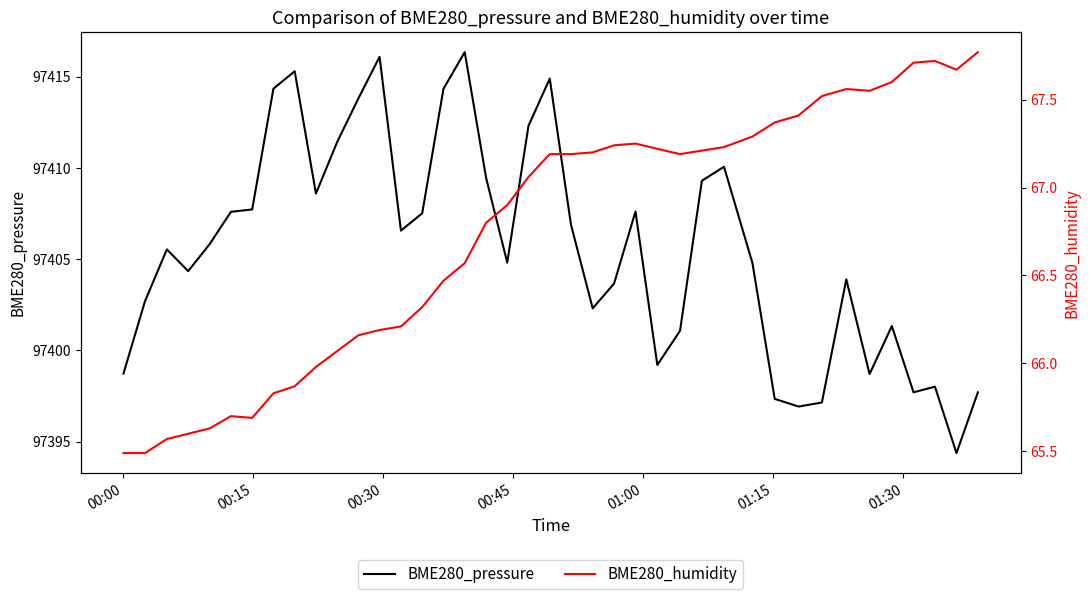

What is the minimum value for BME280_humidity?

65.5